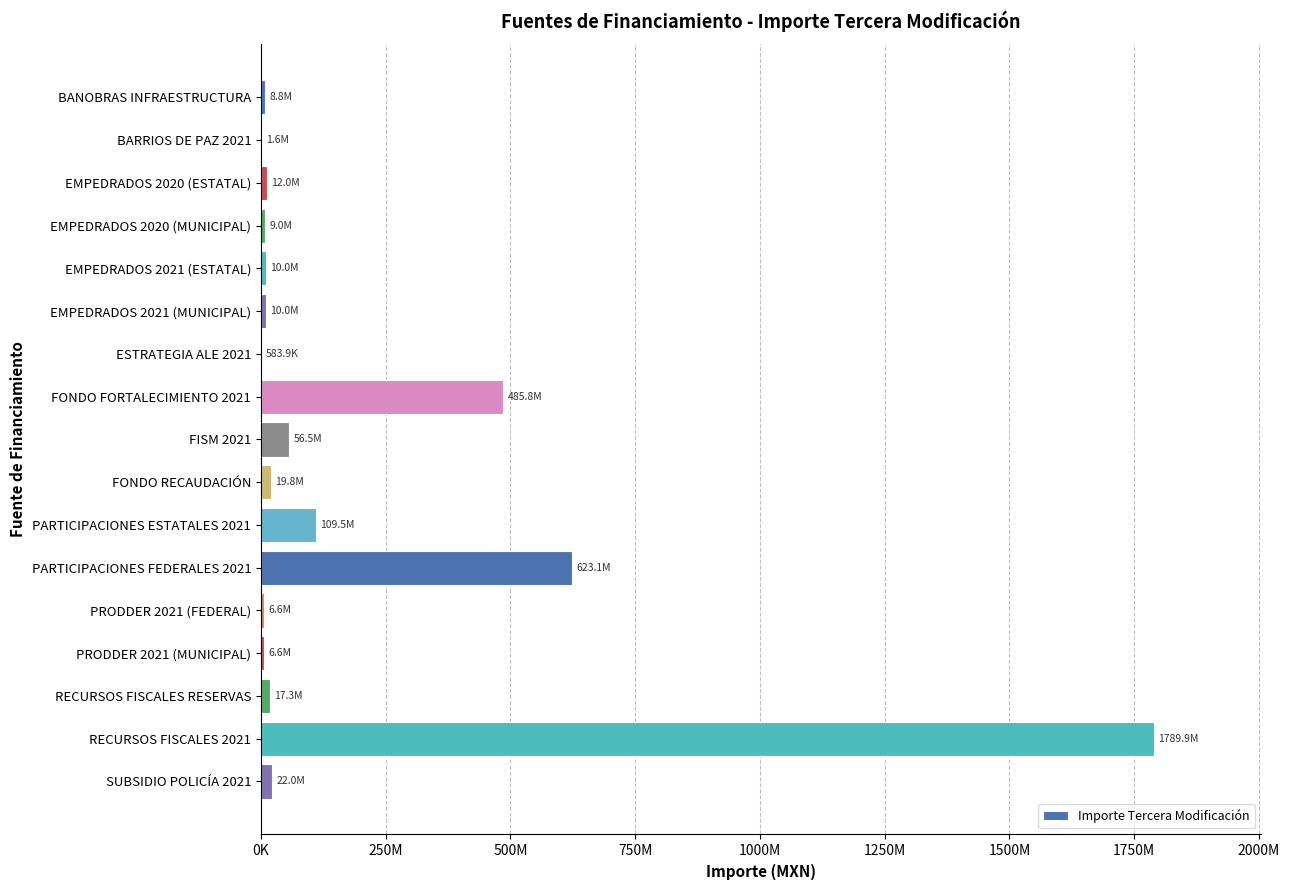

Are the bars horizontal?

Yes